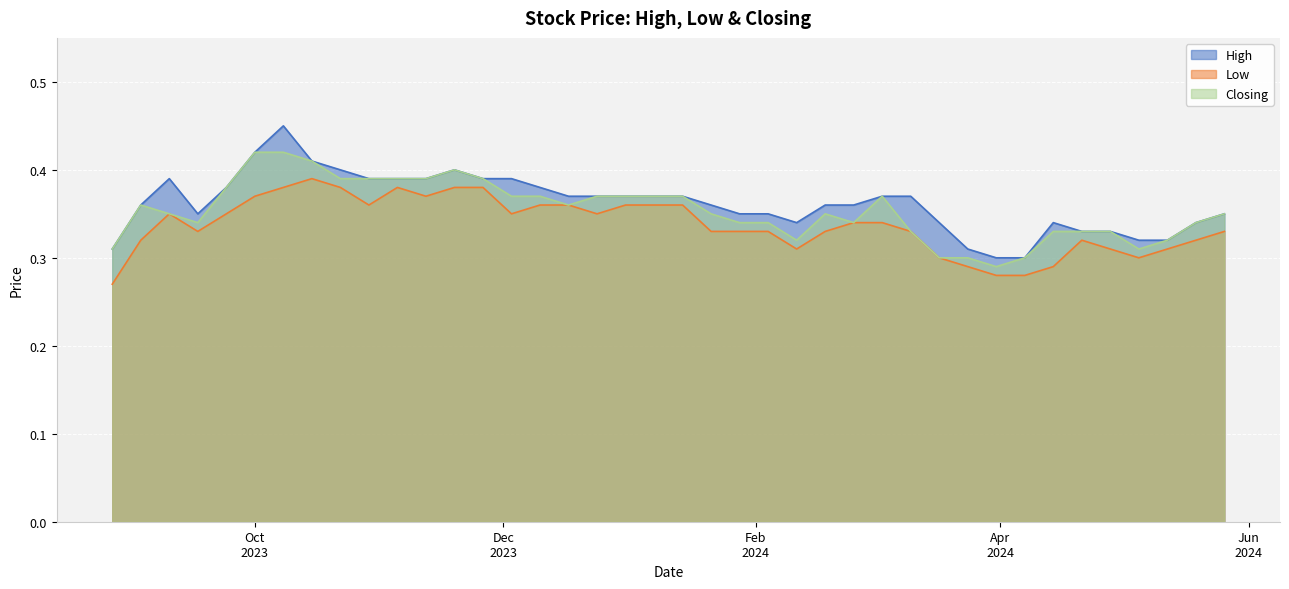

List the series in order of their peak value, highest first.

High, Closing, Low